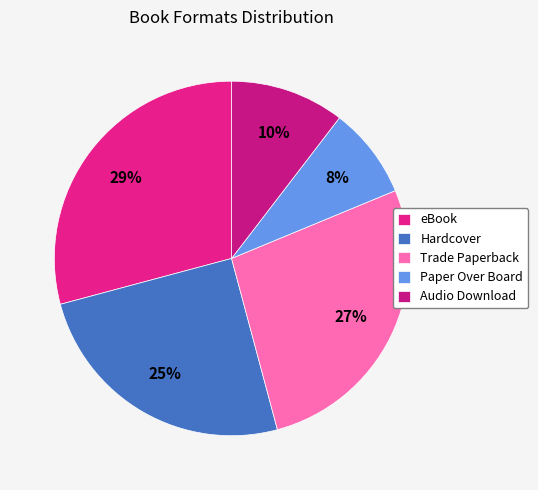

Count the number of slices in the pie.

5